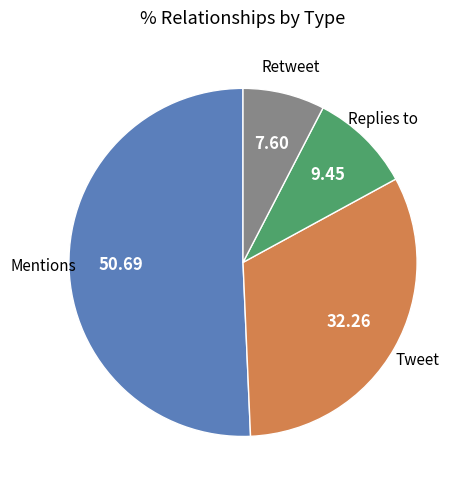

Is the sum of Tweet and Replies to greater than half?

No